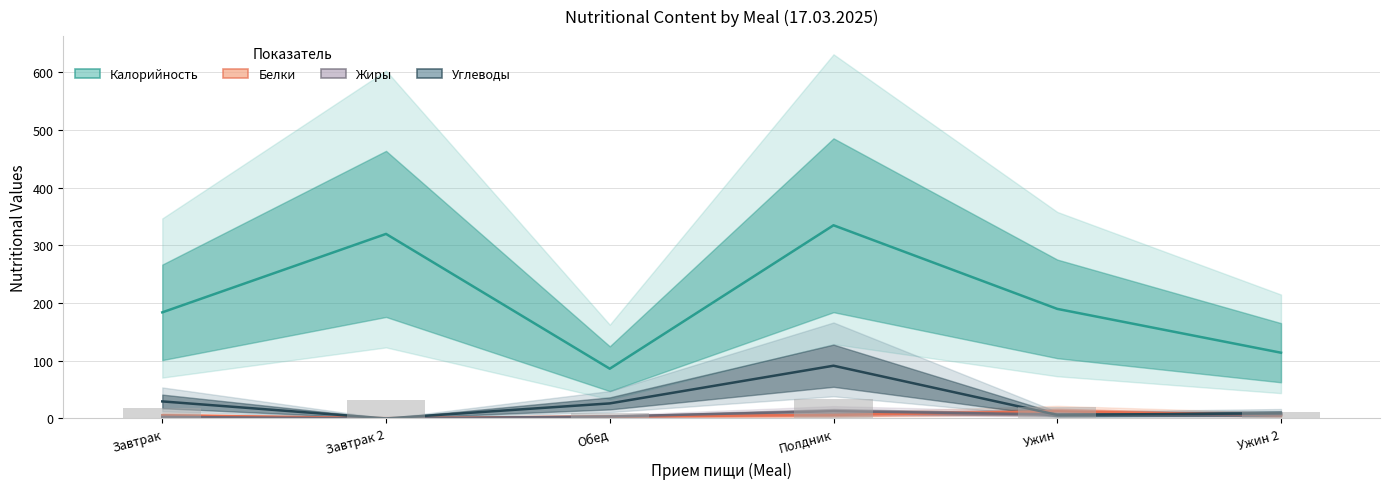

What is the total value across all series at Полдник?

445.1